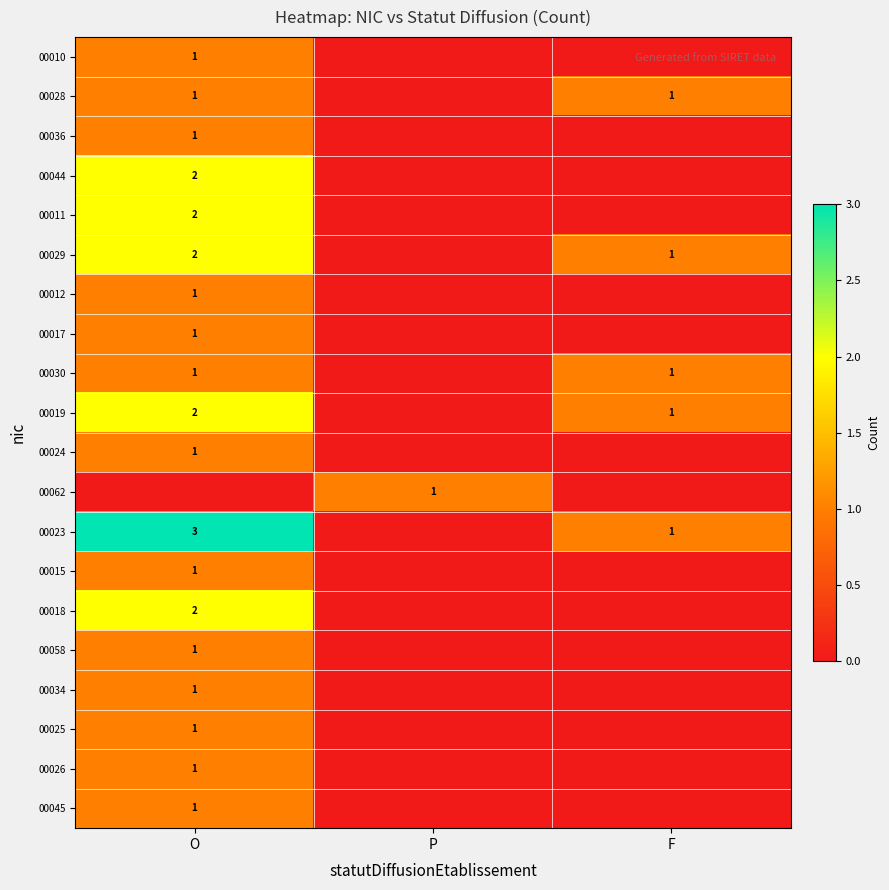

Is the value of 00036 at O greater than the value of 00044 at O?

No